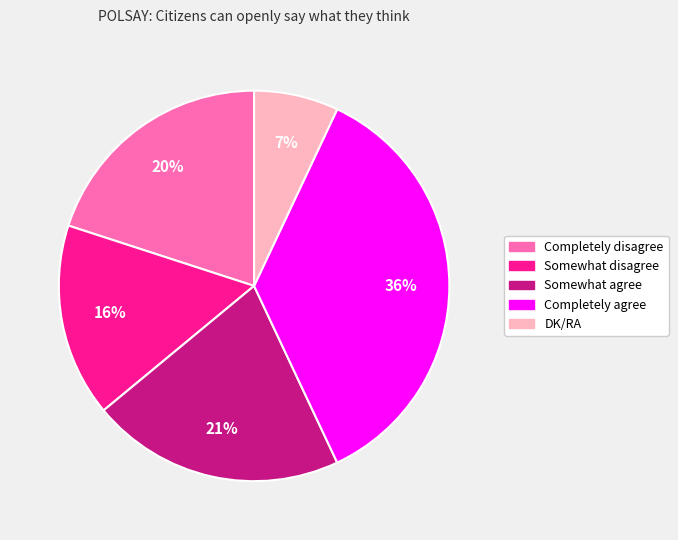

How many segments does this pie chart have?

5